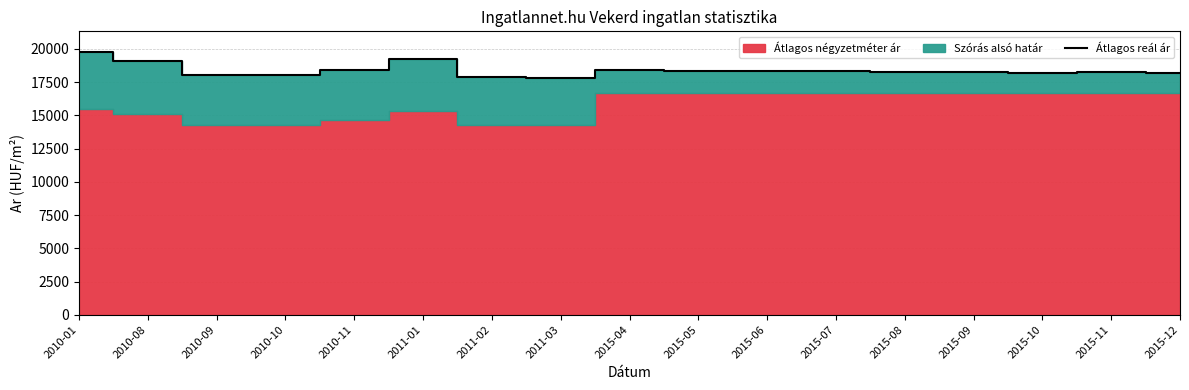

How many lines are shown in the chart?

1